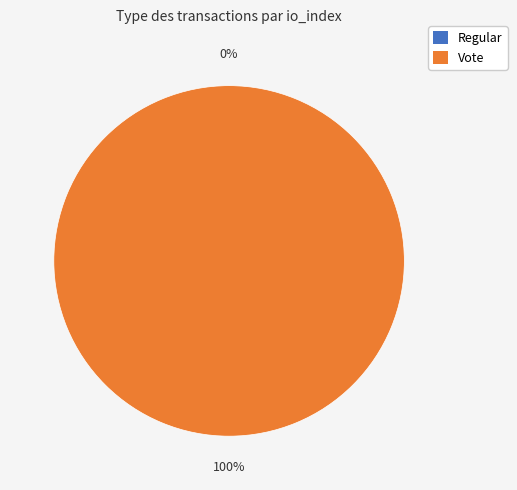

Rank the categories by value from lowest to highest.

Regular, Vote